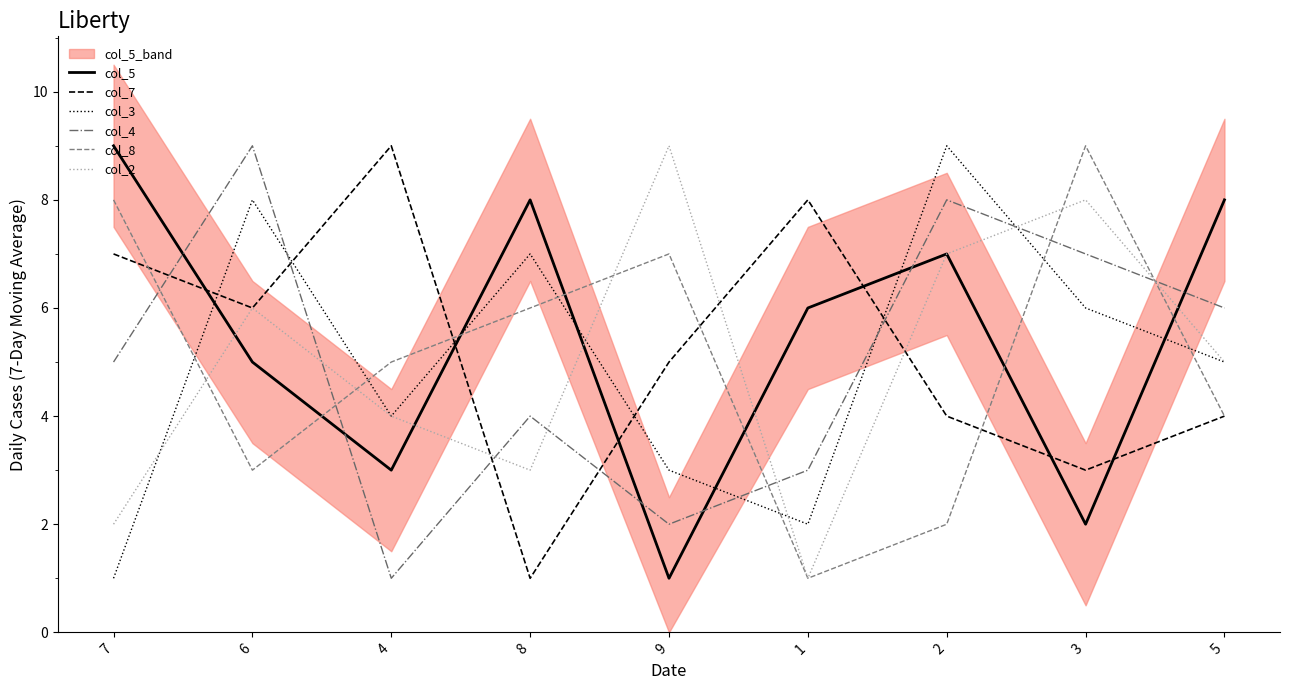

Between 9 and 1, which series saw the biggest shift?

col_2